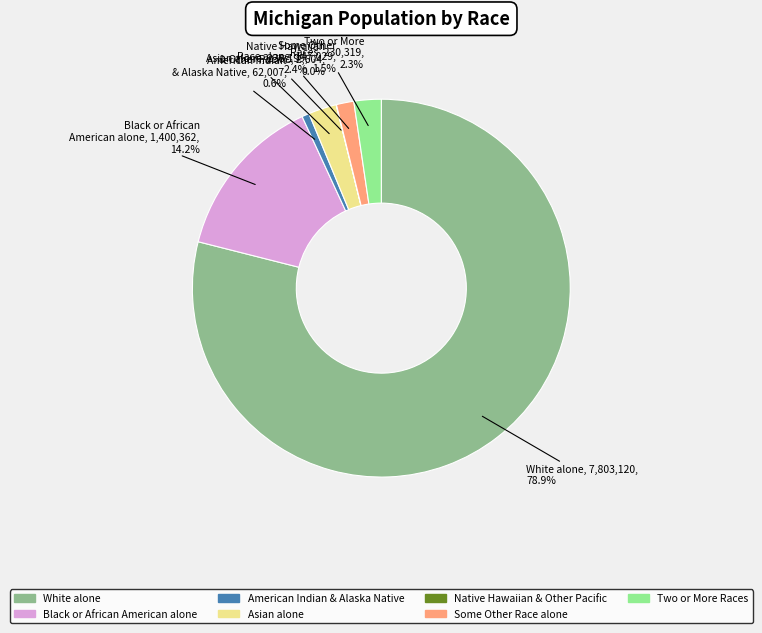

Is there any slice that represents more than half of the pie?

Yes